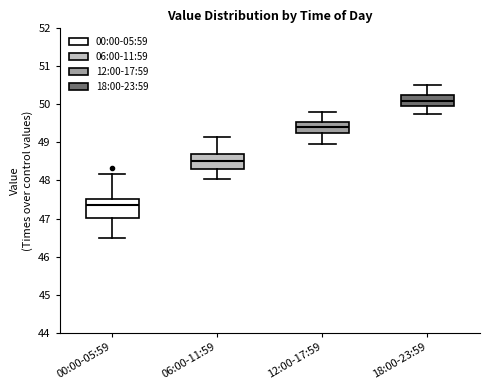

Which box's median line is the highest?

18:00-23:59